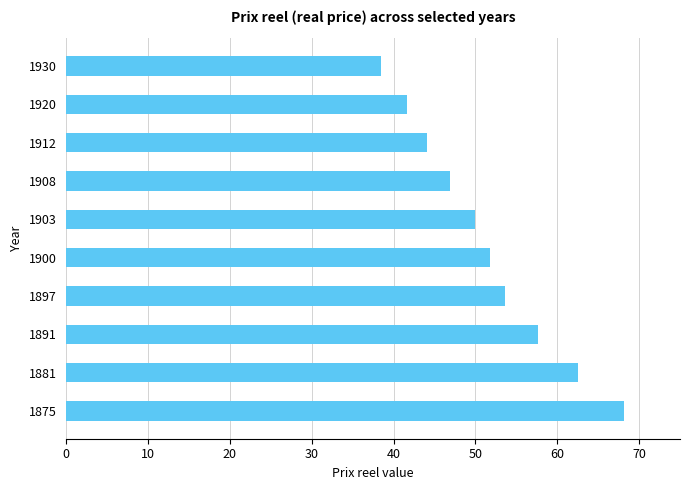

Is it true that the value at 1930 is 38.5?

True